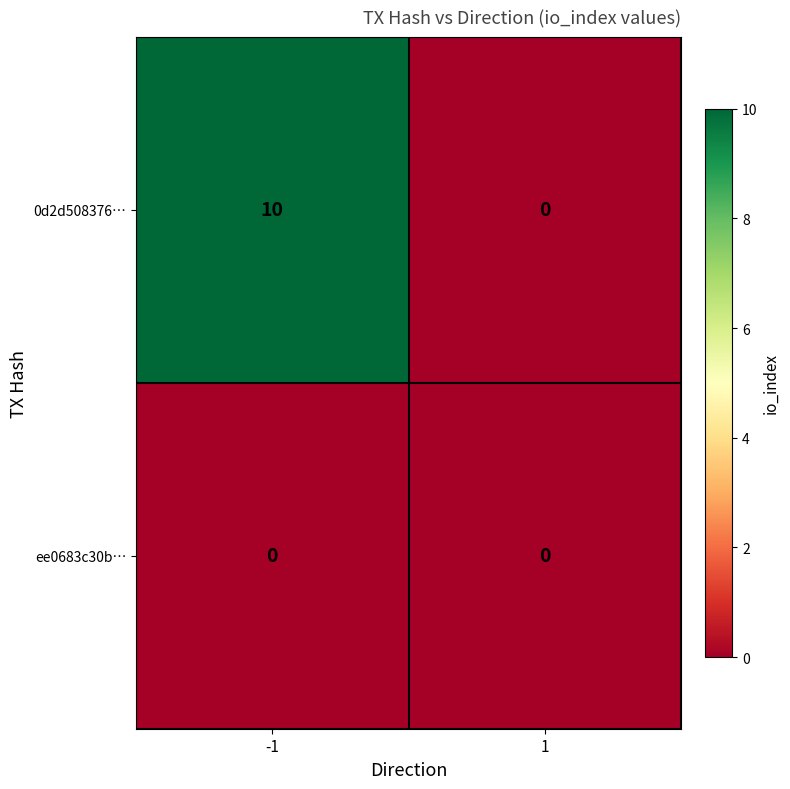

Which series has the widest spread of values?

0d2d508376…